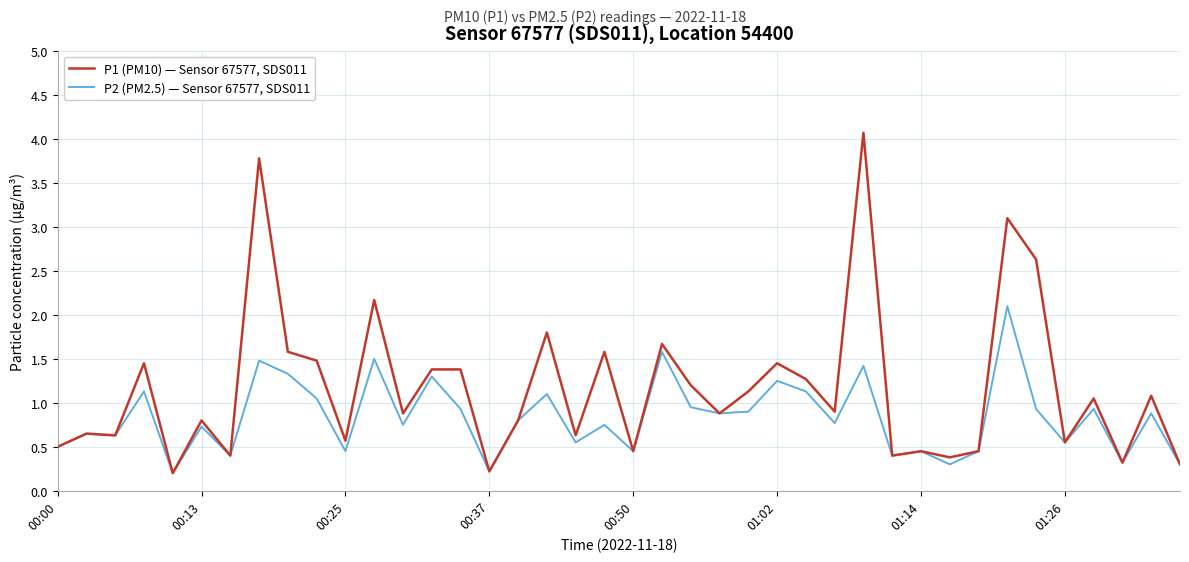

How many lines are shown in the chart?

2